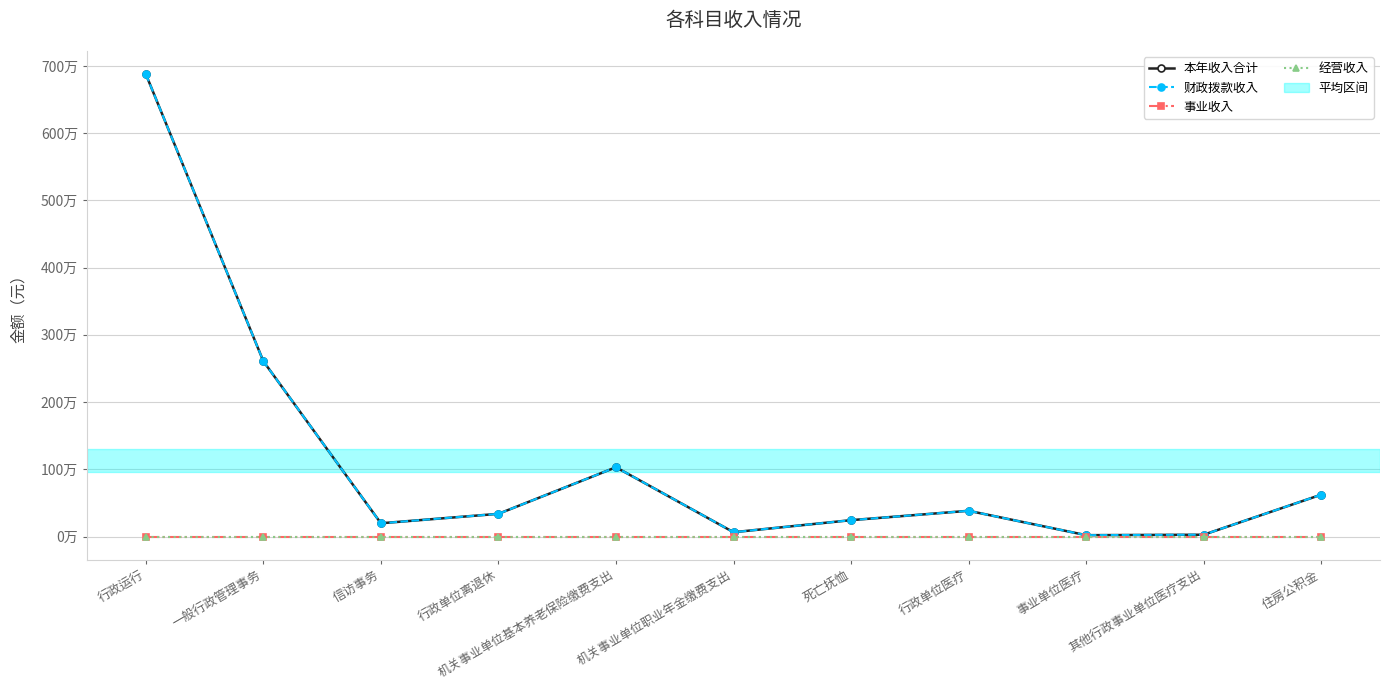

Is this an area chart (filled region under the line)?

No